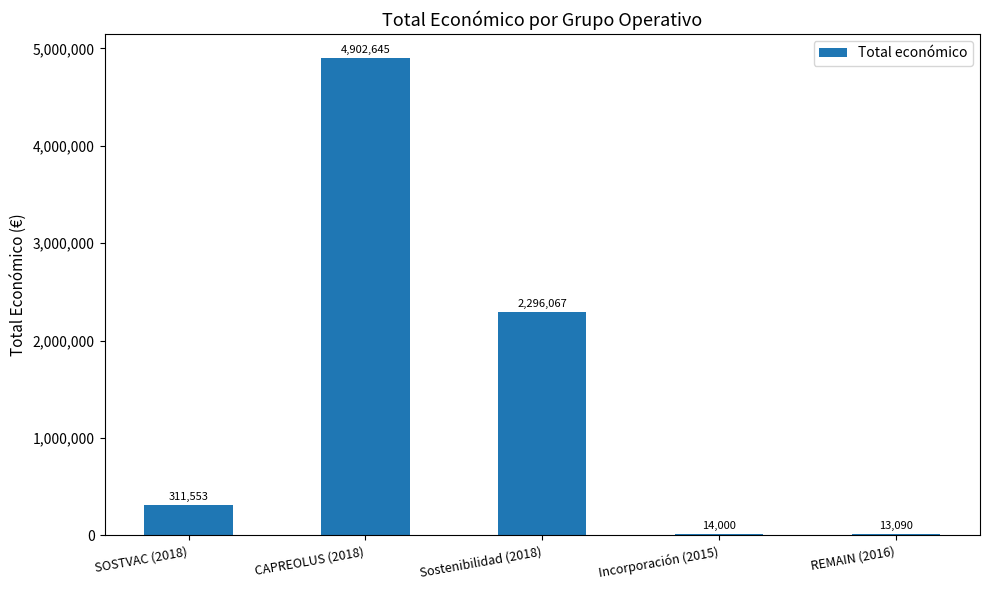

Which has a higher value, CAPREOLUS (2018) or Incorporación (2015)?

CAPREOLUS (2018)